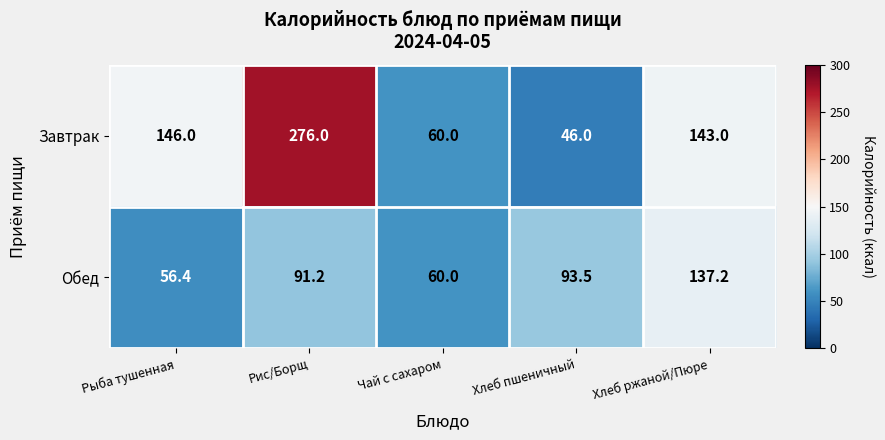

List the series in order of their peak value, highest first.

Завтрак, Обед